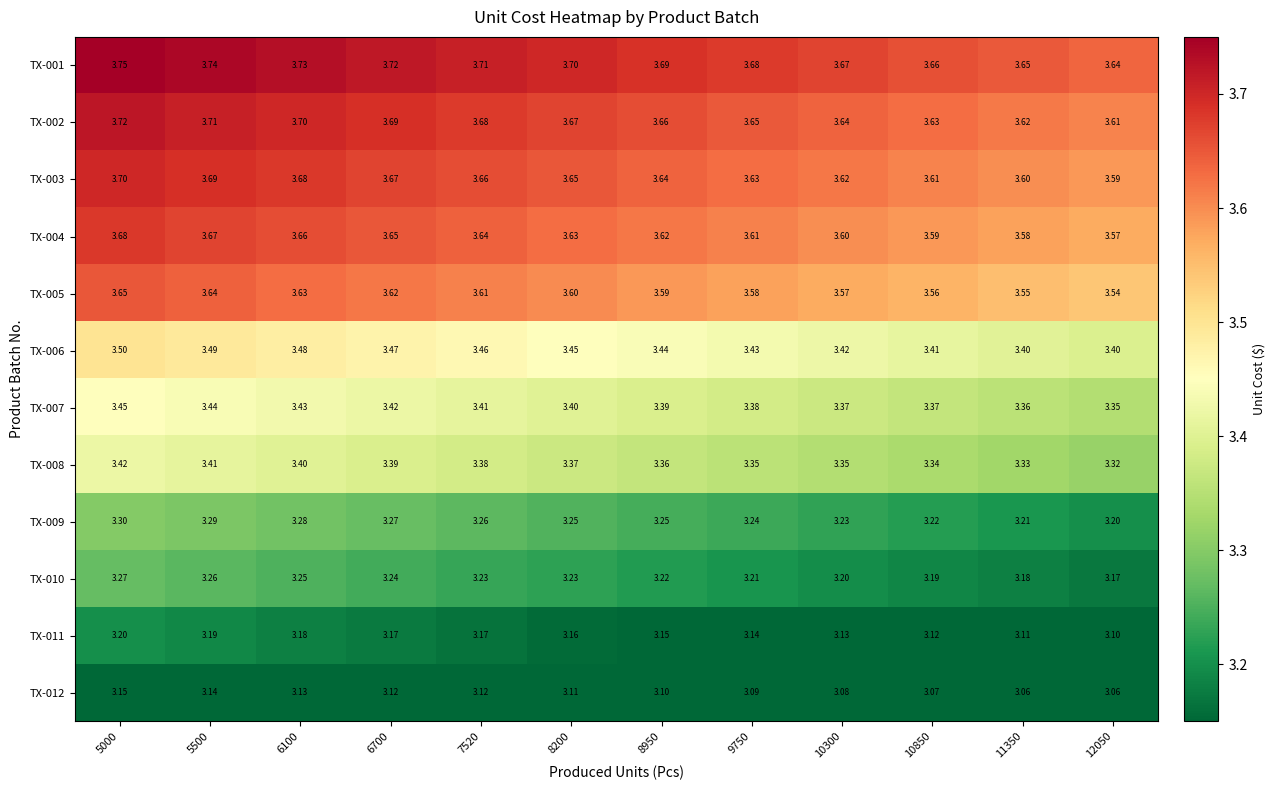

Is the value of TX-012 at 10850 greater than the value of TX-007 at 11350?

No